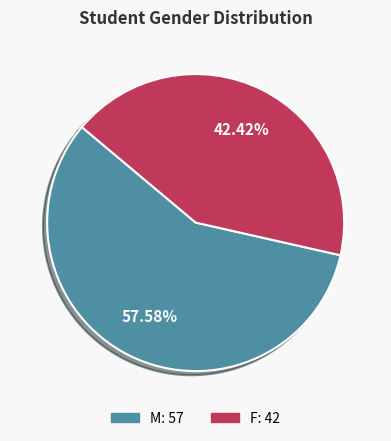

How many segments does this pie chart have?

2